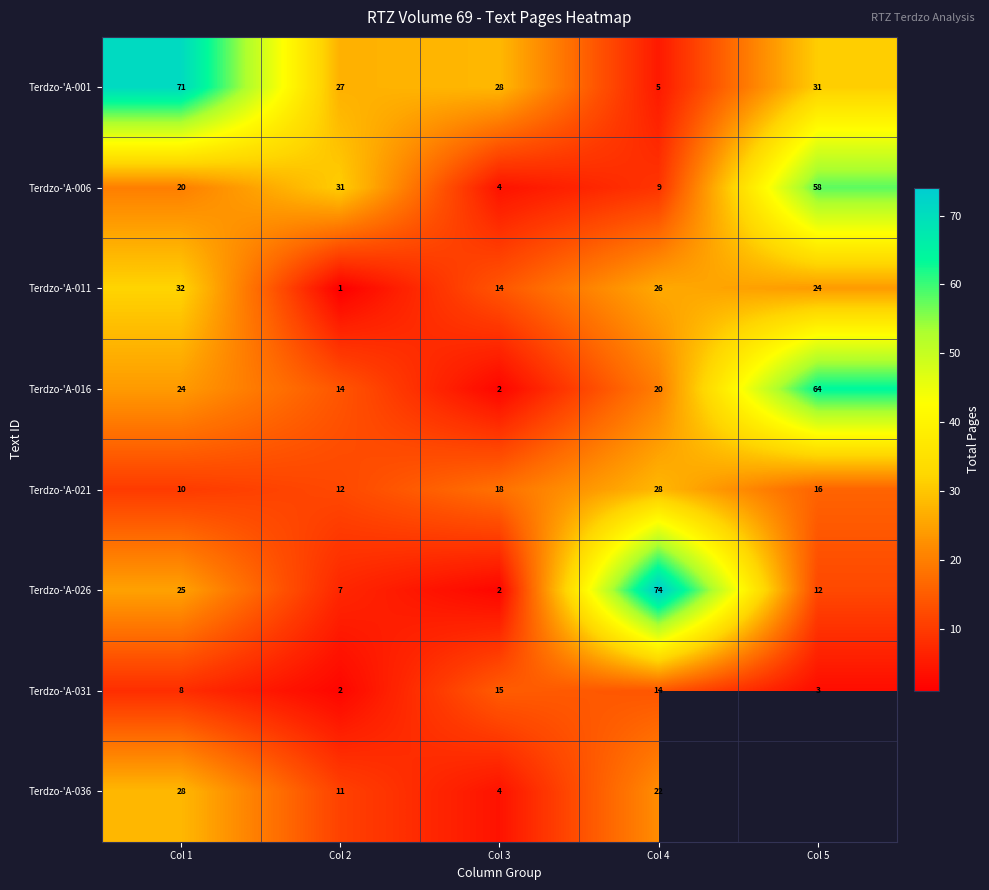

Which category has the highest value in the Terdzo-'A-021 series?

Col 4